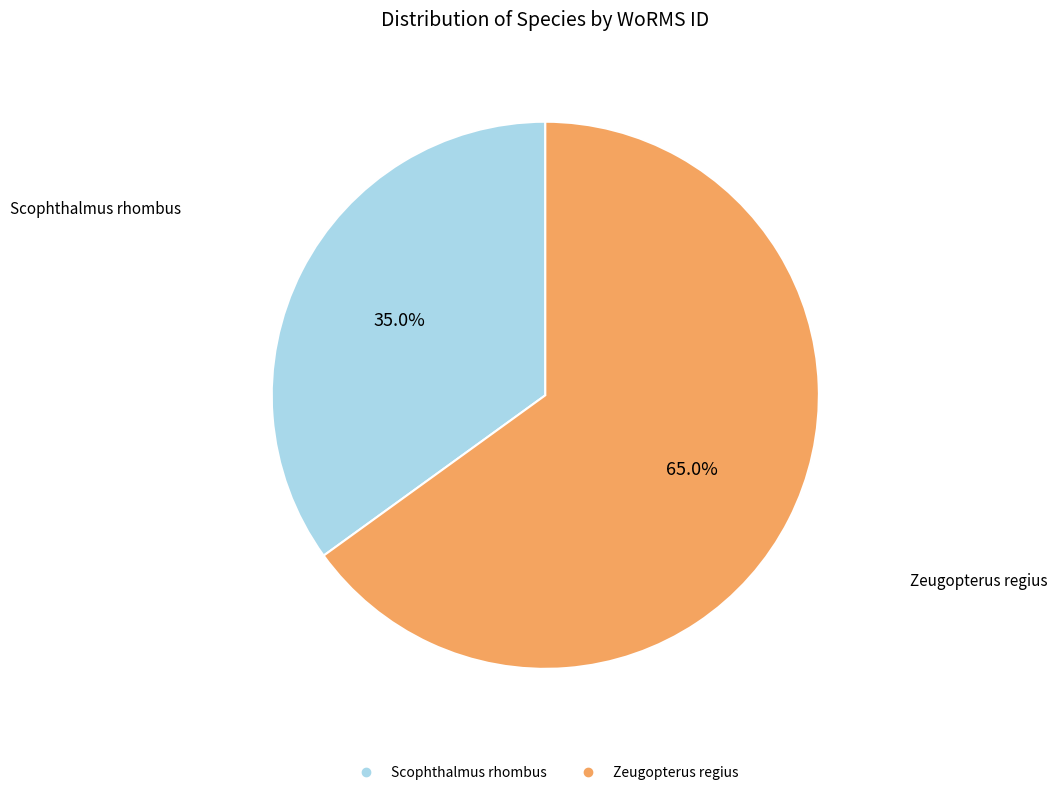

True or false: Zeugopterus regius accounts for 59% of the total.

False